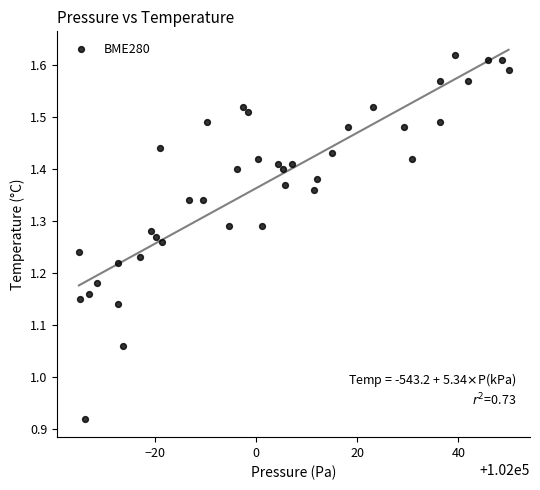

What is the range of Y values (max minus min)?

0.7